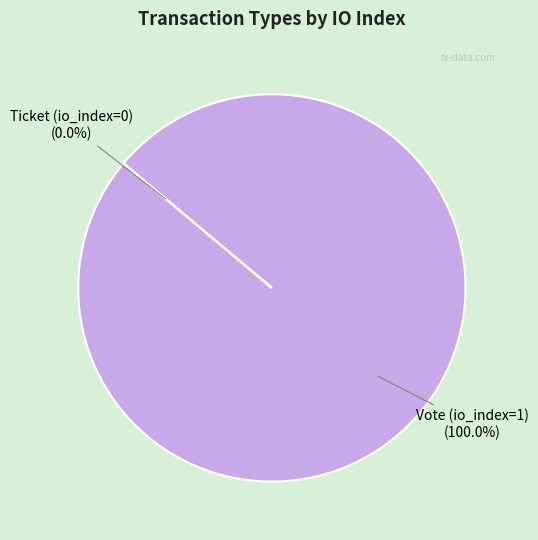

To the nearest percent, what is the combined percentage of Vote (io_index=1) and Ticket (io_index=0)?

100%